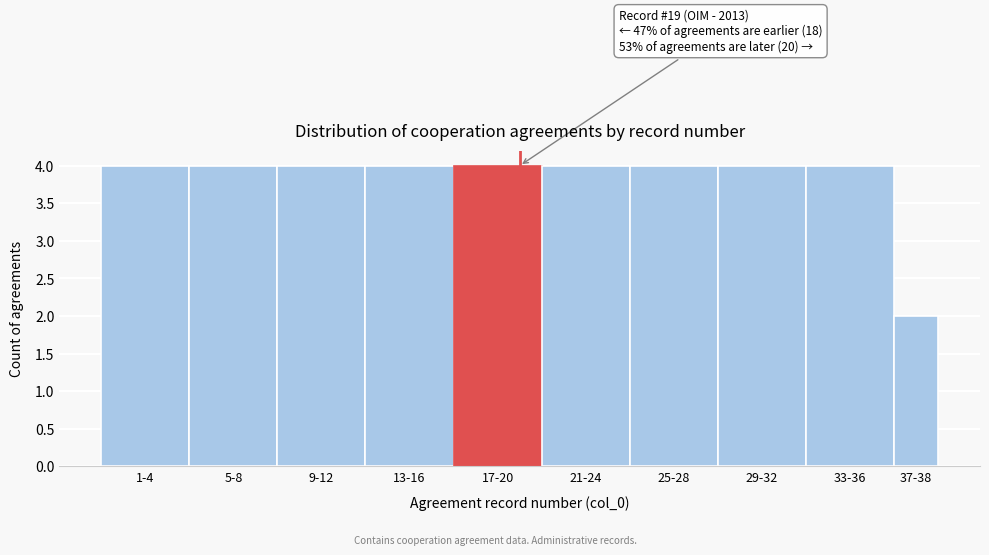

Reading right to left, extract all data points from this chart.

2	4	4	4	4	4	4	4	4	4